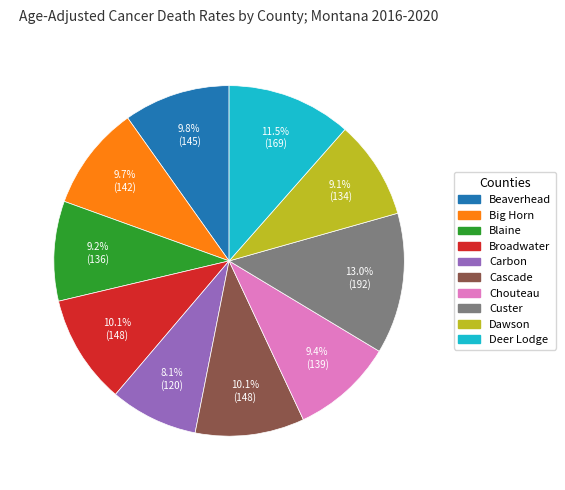

Is it true that Broadwater is 1% of the pie?

False